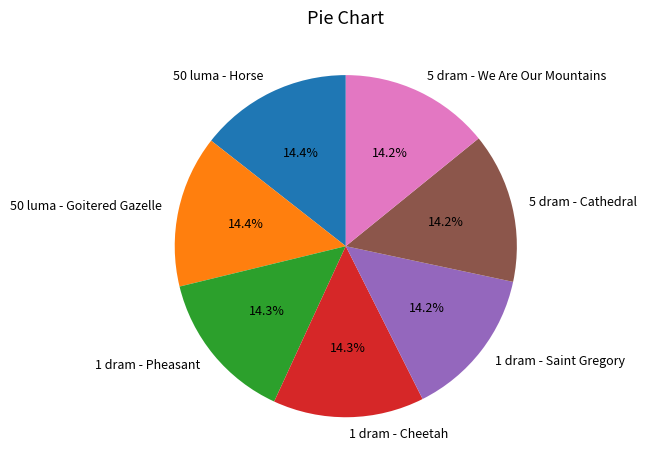

Is 5 dram - We Are Our Mountains the majority of the pie?

No